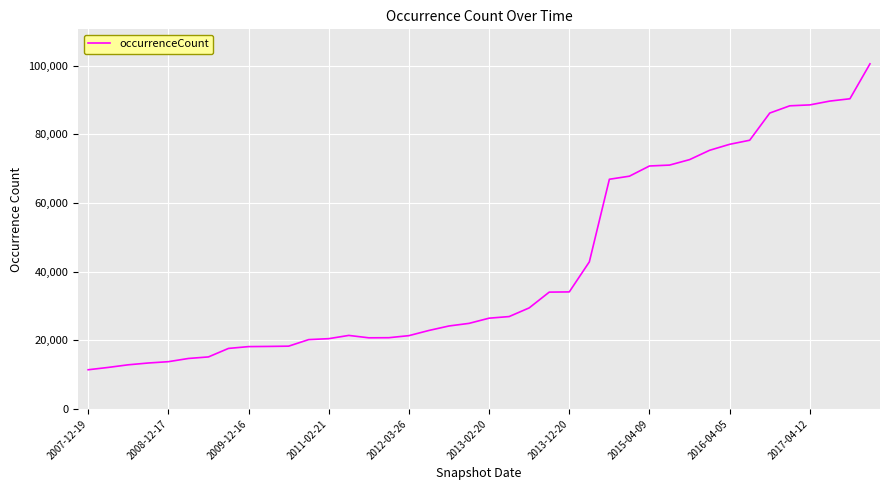

What is the greatest value displayed?

100510